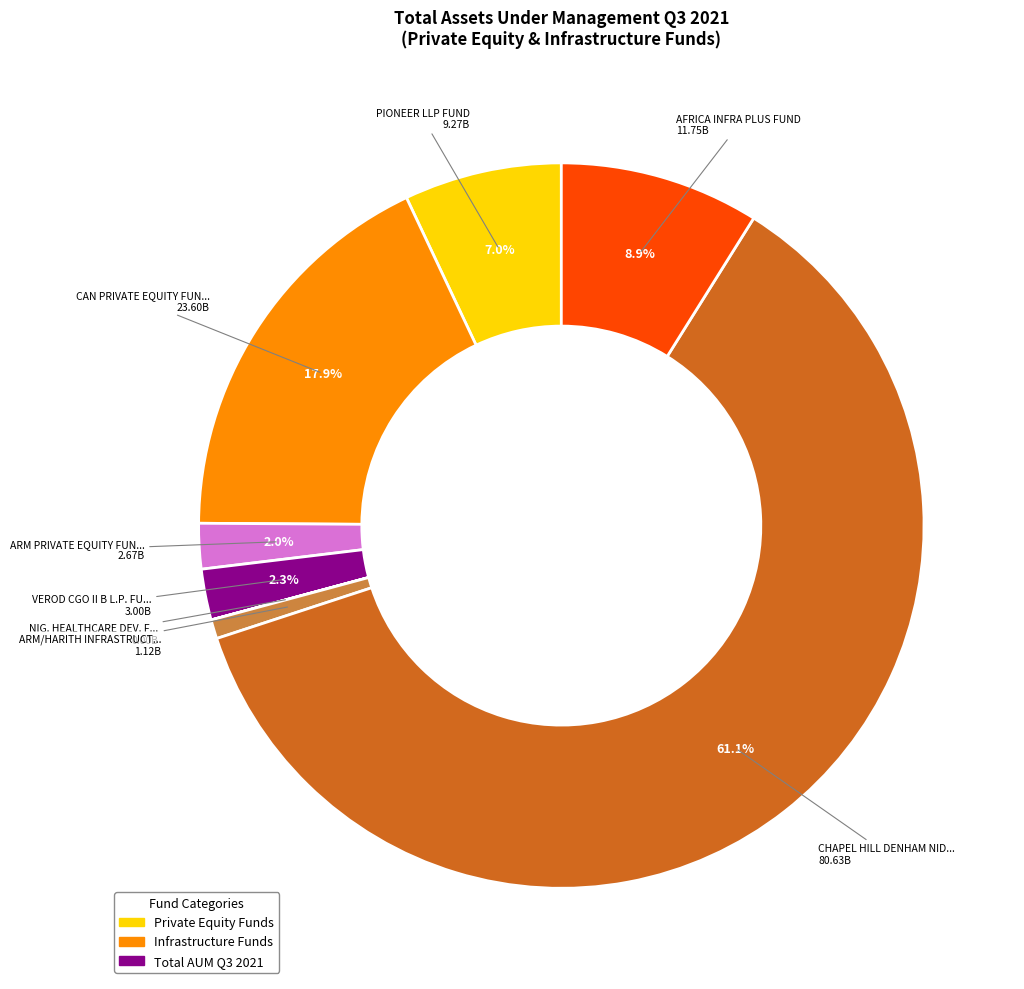

Is there a majority slice in this chart?

Yes